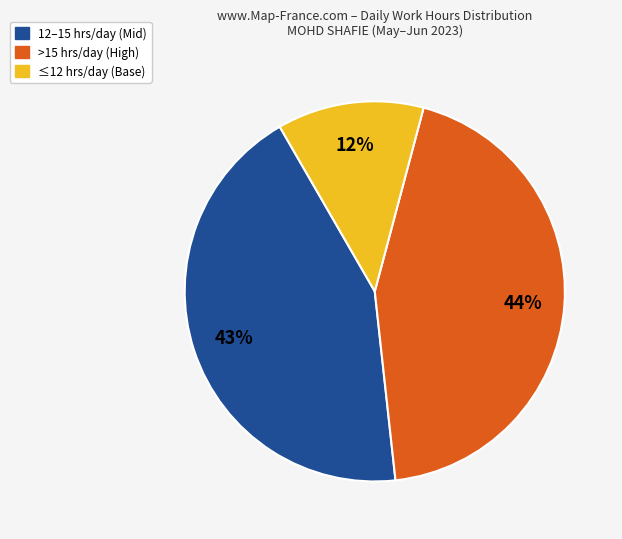

Is there a majority slice in this chart?

No